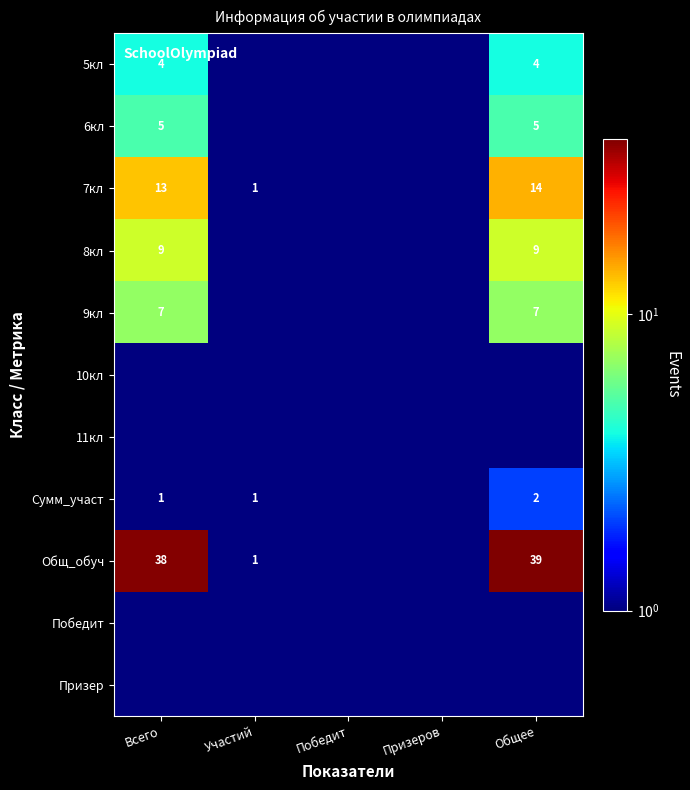

Is it true that 6кл equals 2.6 at Всего?

False